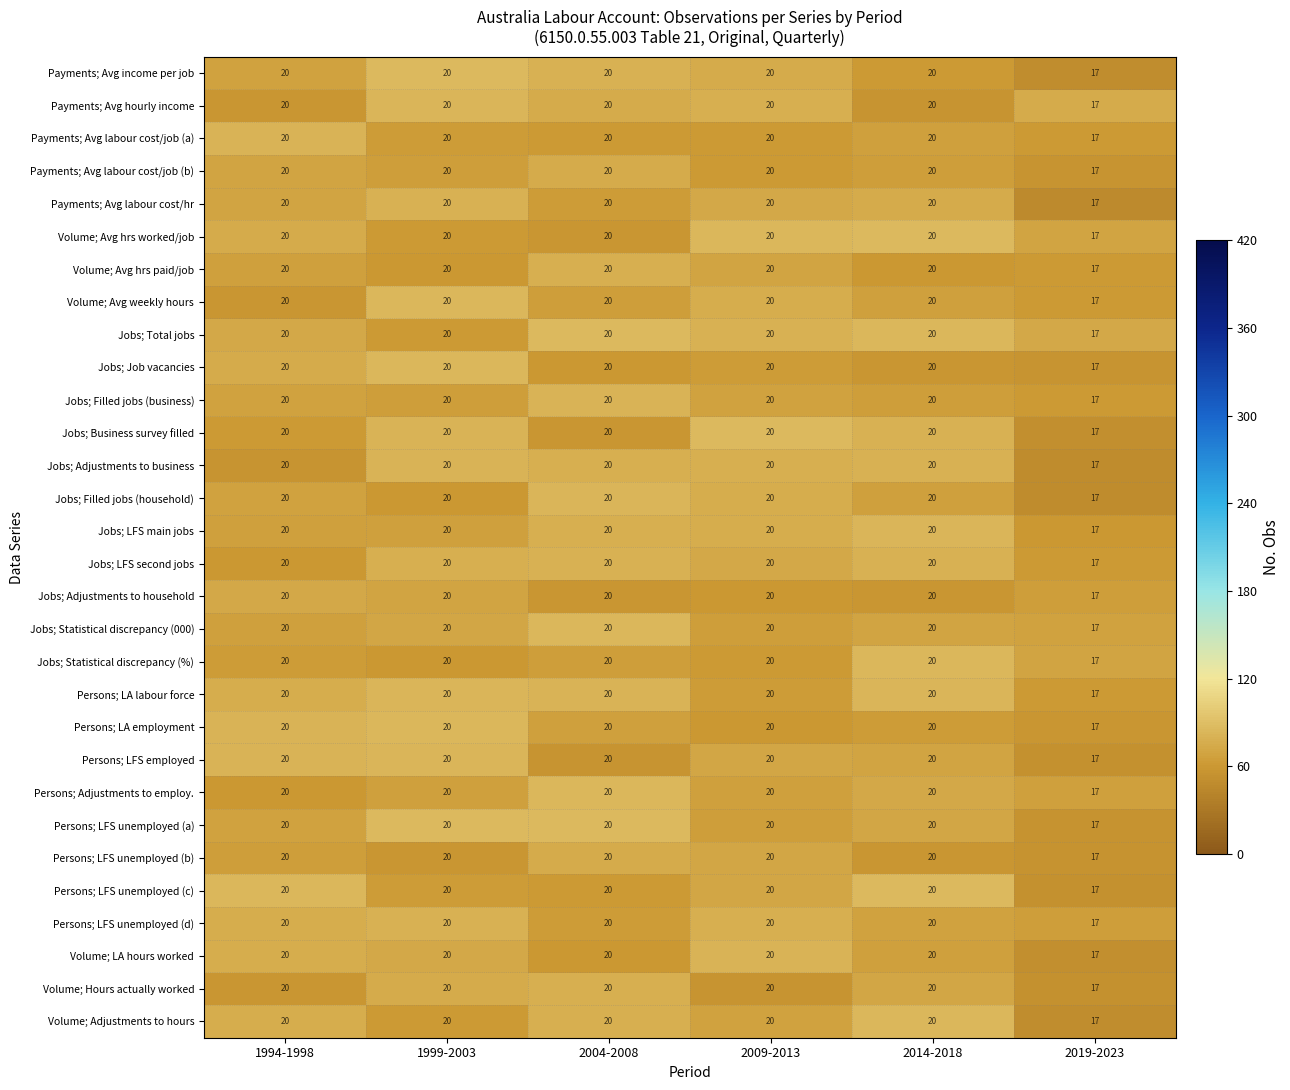

Is the value of Volume; Avg hrs paid/job at 1999-2003 greater than the value of Payments; Avg hourly income at 2019-2023?

Yes